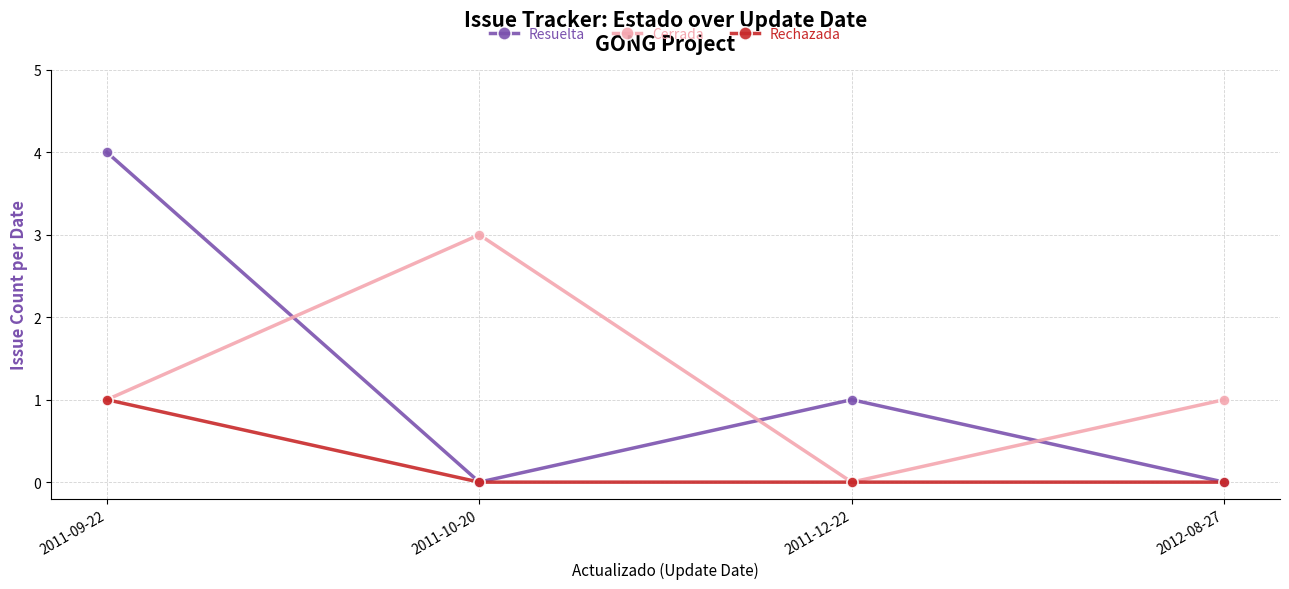

Reading left to right, what are all the values shown in this chart?

Resuelta: 4	0	1	0
Cerrada: 1	3	0	1
Rechazada: 1	0	0	0